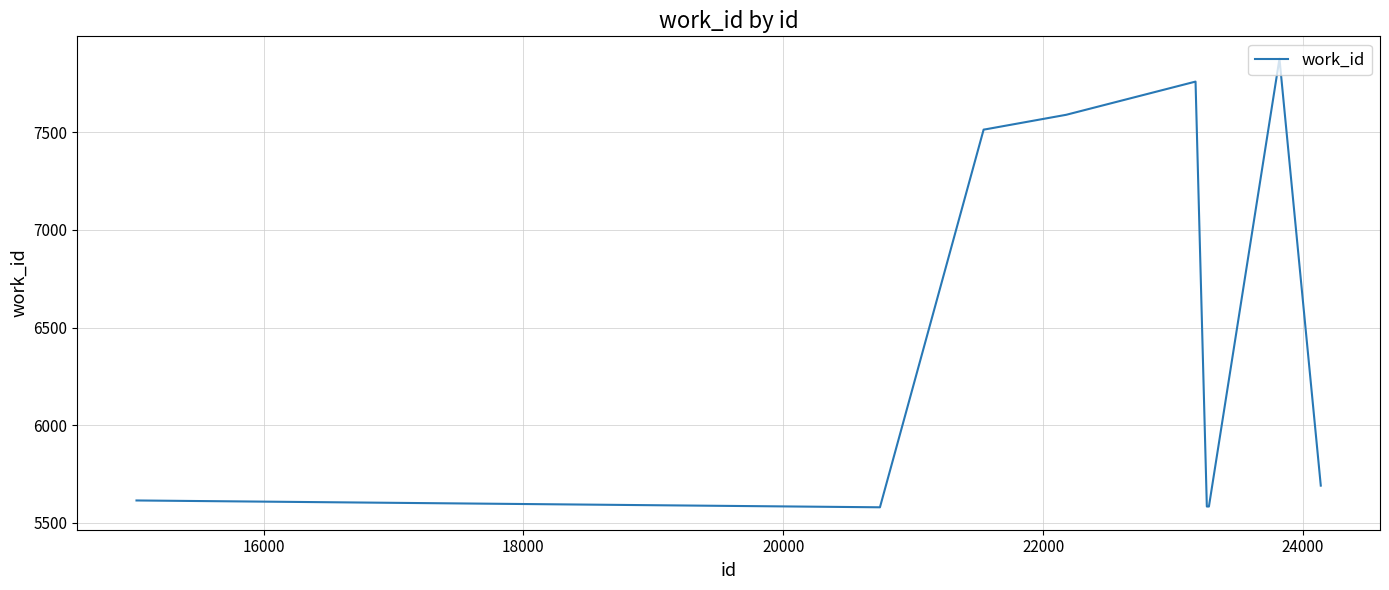

What is the smallest value displayed?

5579